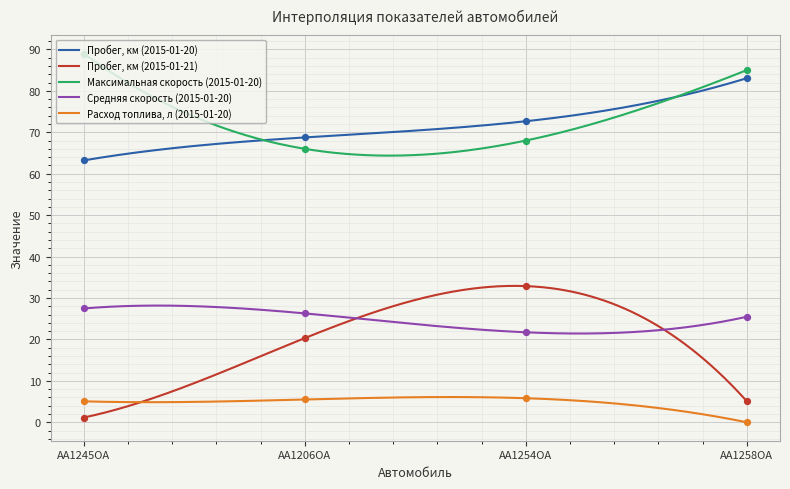

What is the total value across all series at AA1254OA?

201.1